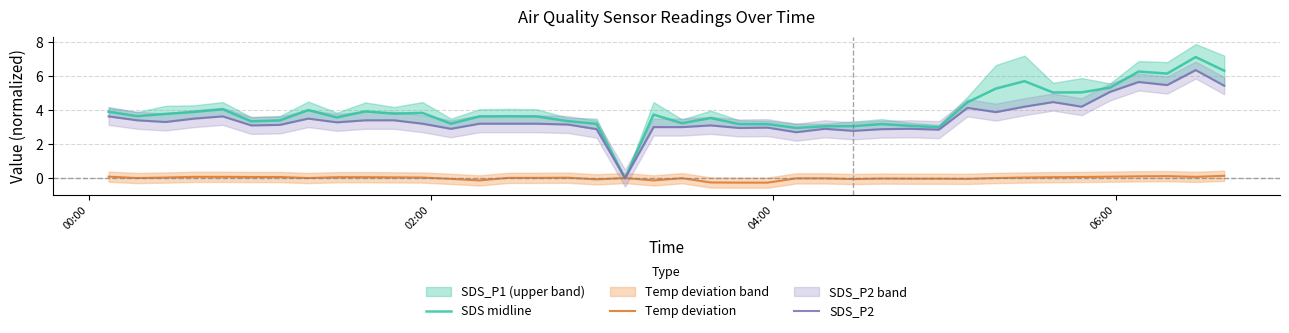

What is the highest value of the SDS midline series?

7.1